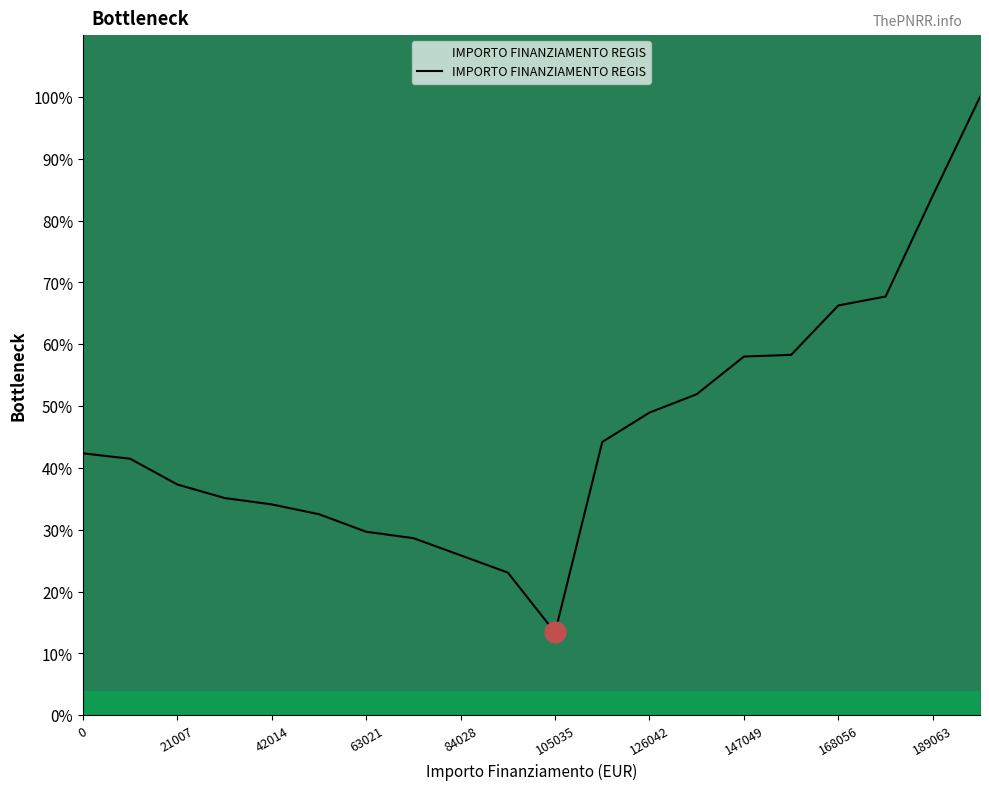

What is the maximum value shown in the chart?

100.0